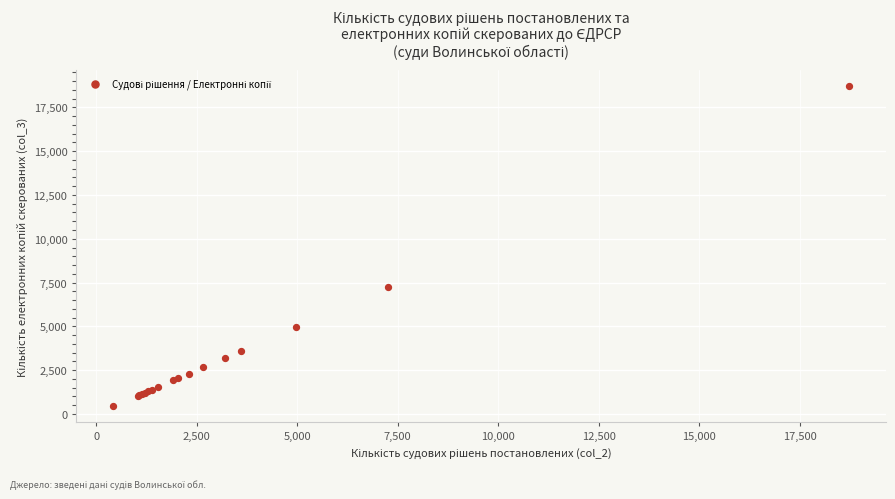

What Y value in the scatter plot is closest to 9577?

7257